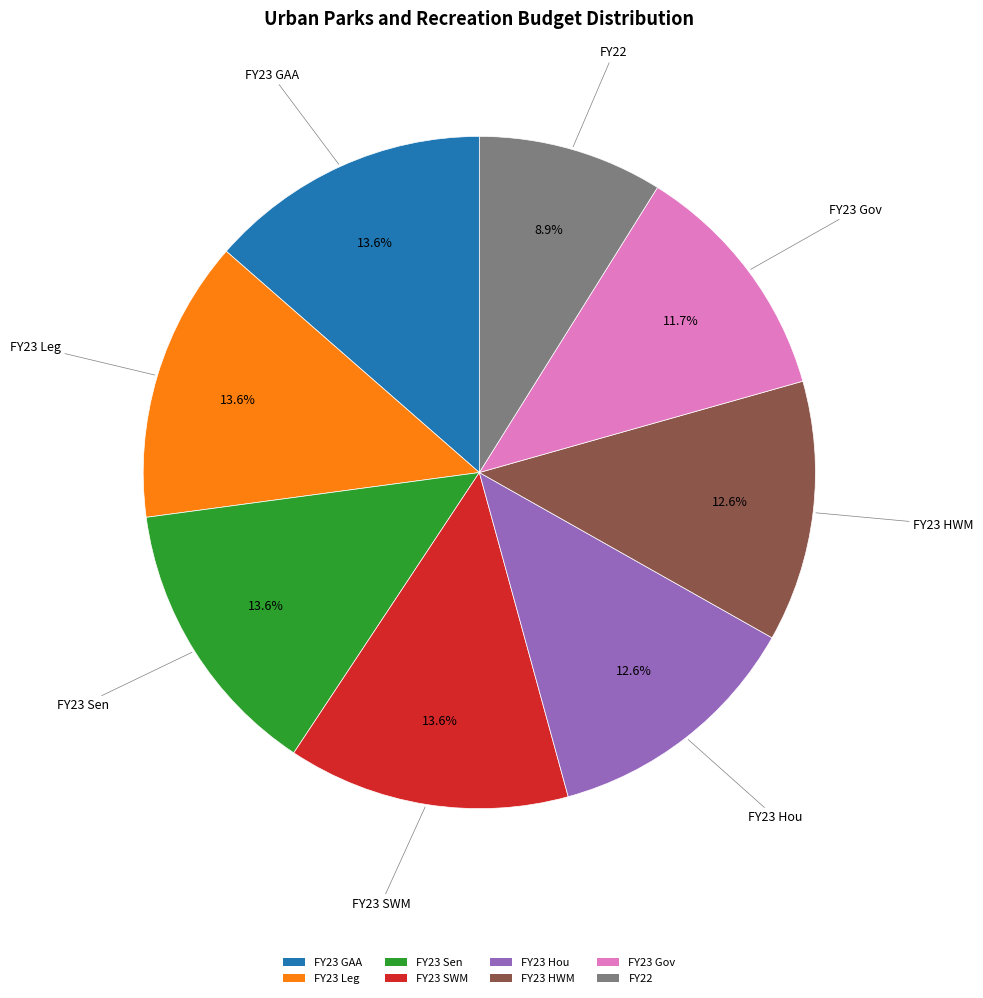

Does FY22 represent more than half of the total?

No